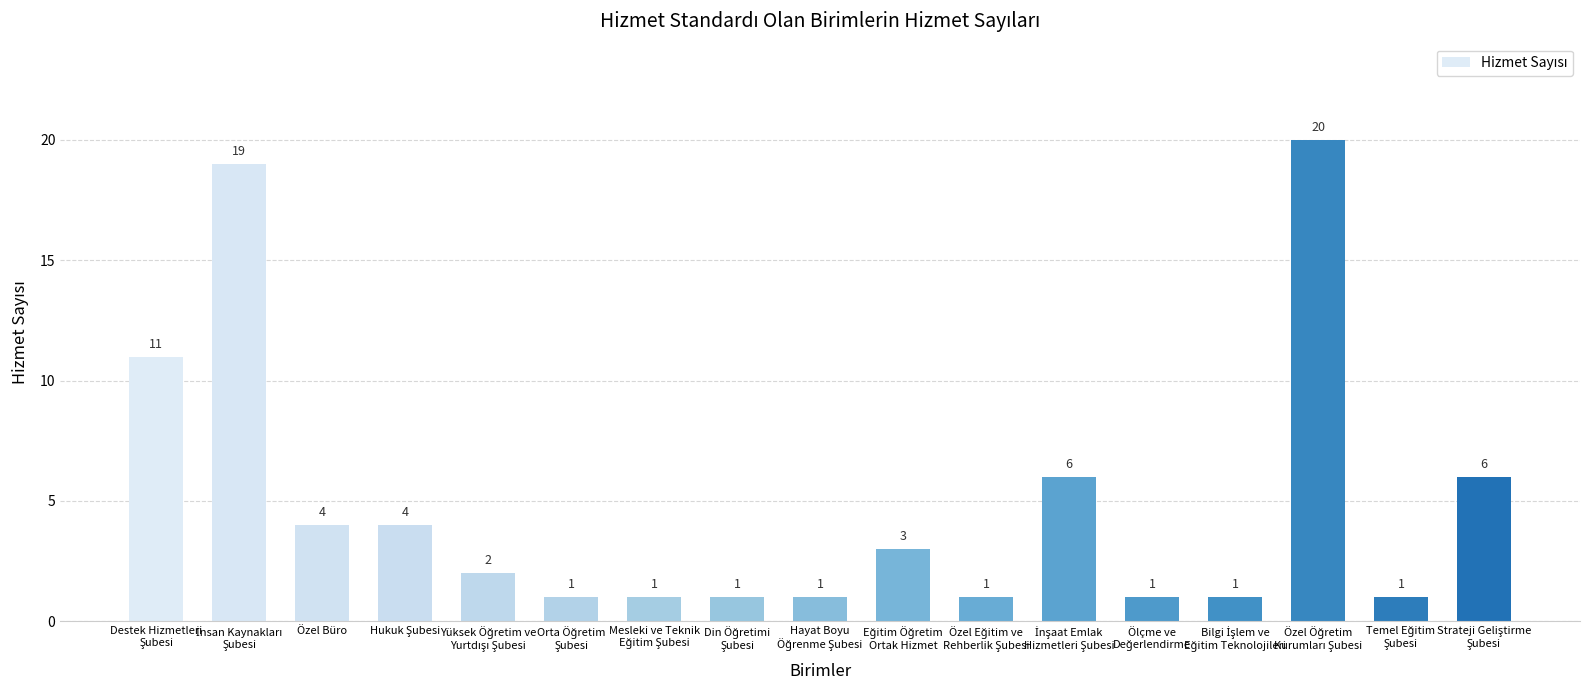

What is the maximum value shown in the chart?

20